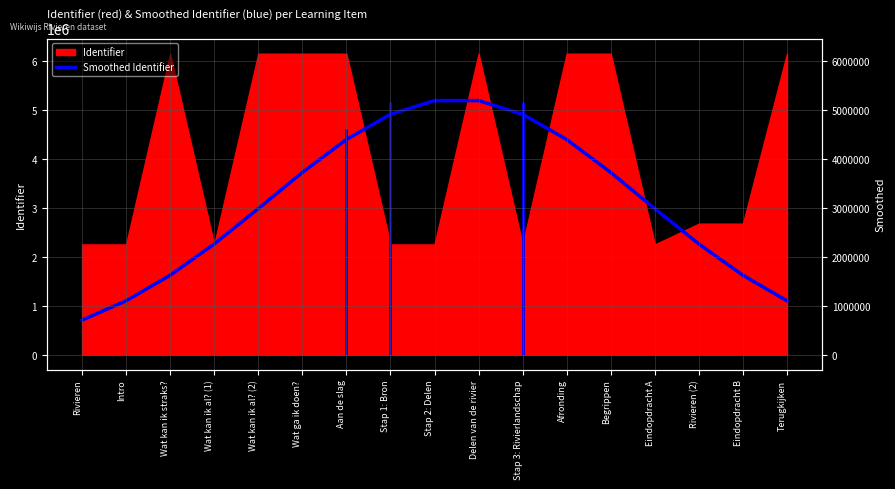

What is the difference between the maximum and second lowest values?

4088531.1